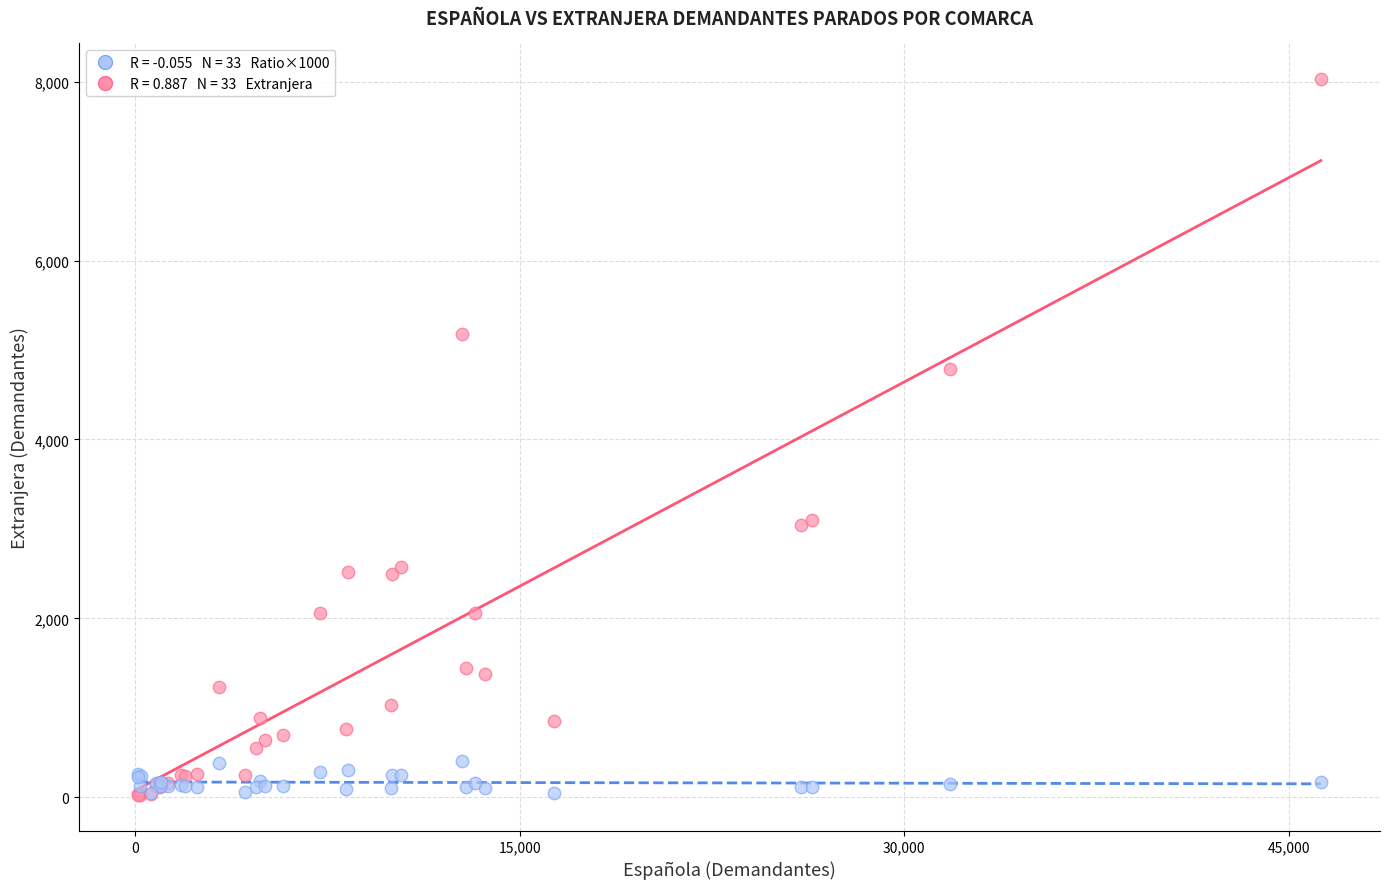

Across all series, what Y value is closest to 4025?

4793.0